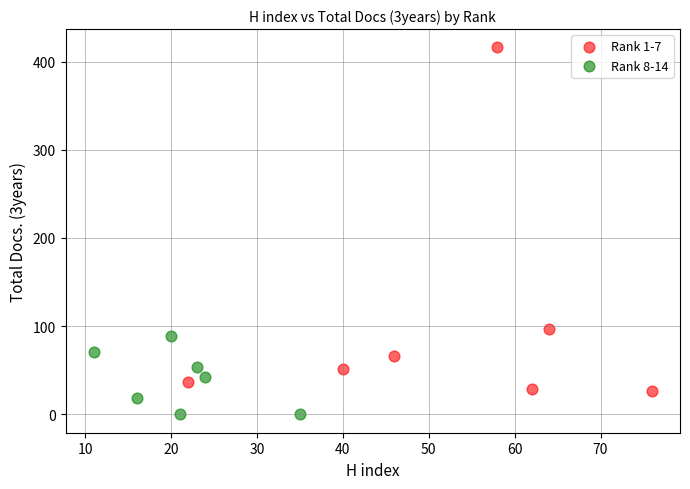

Which series has the widest spread of Y values?

Rank 1-7